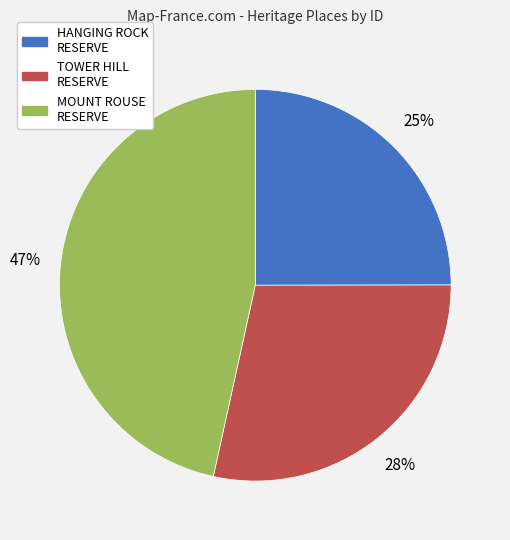

To the nearest percent, what is the average slice percentage?

33%